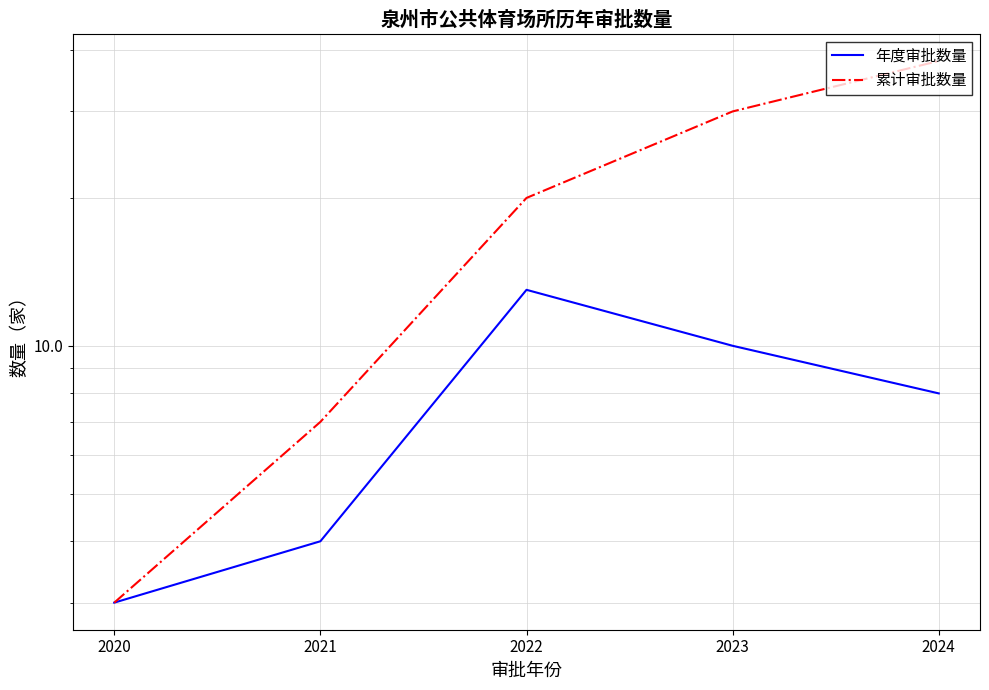

What is the approximate value of 年度审批数量 at 2023?

10